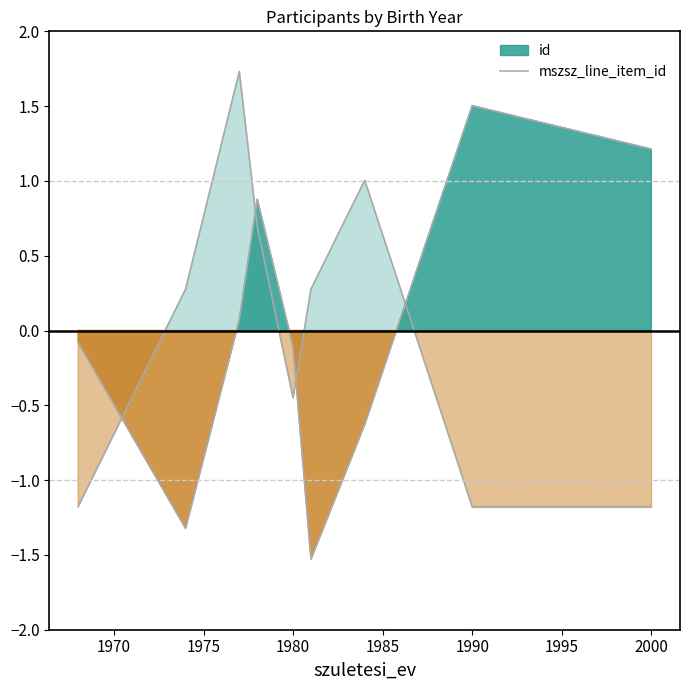

What is the value of the 7th point from the left?

1.0